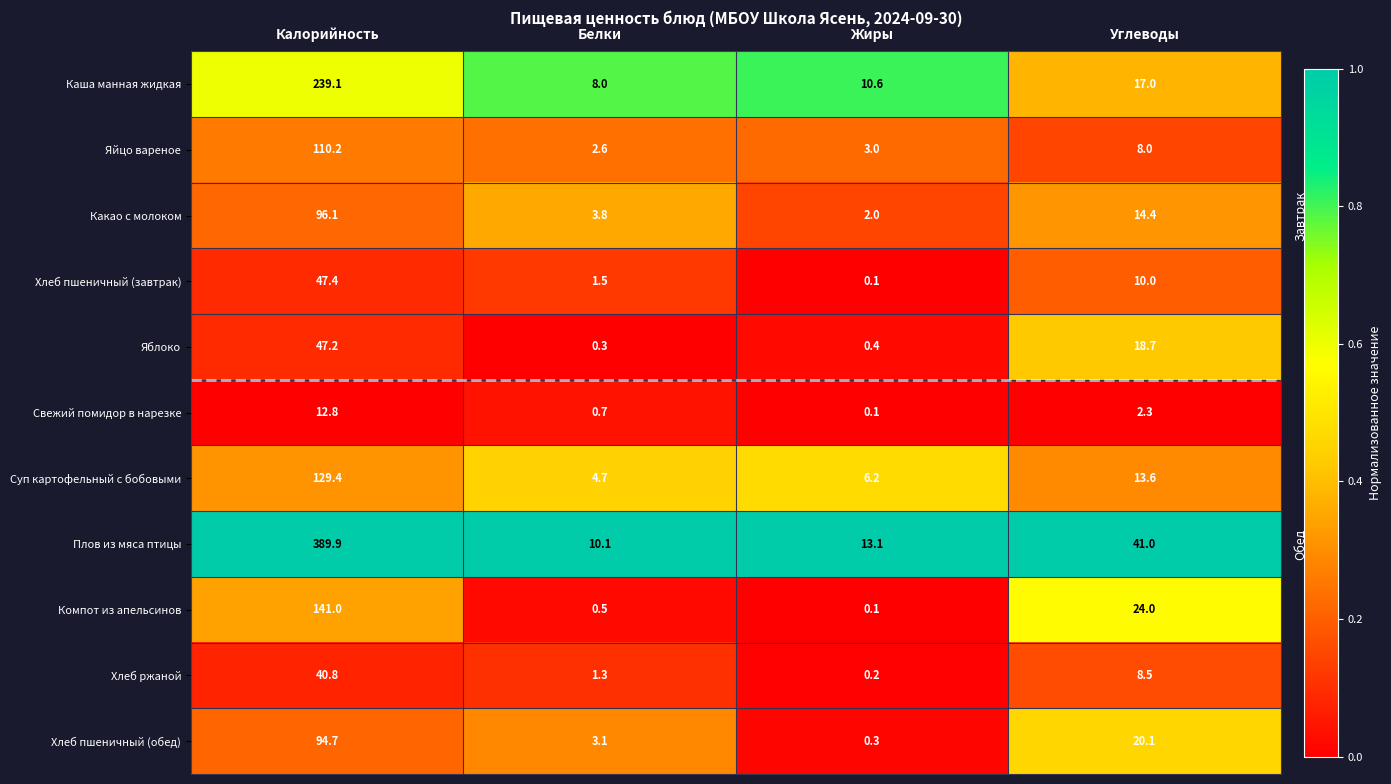

Which label corresponds to the largest value in the chart?

Калорийность